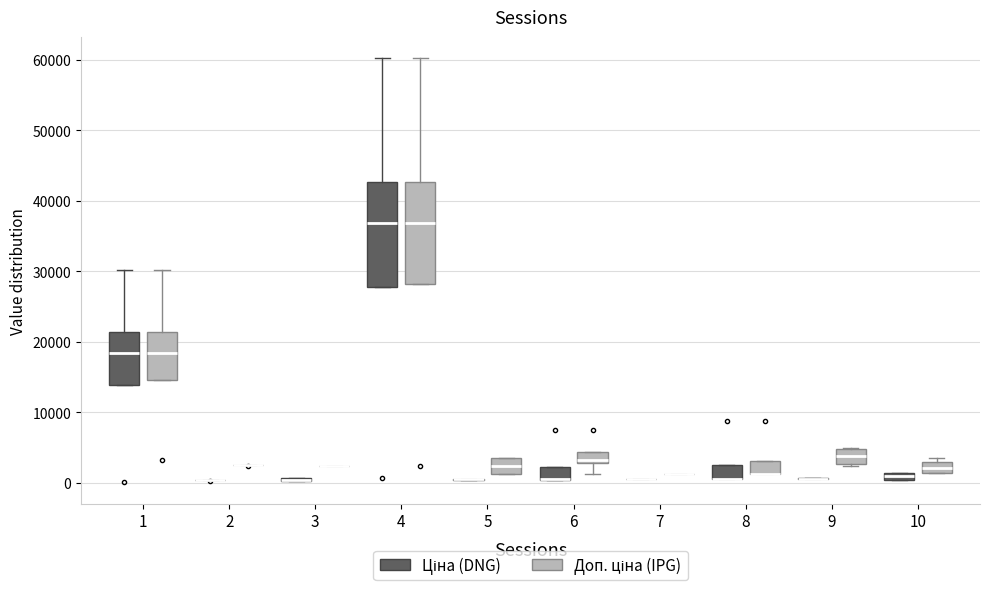

Where is the lower edge of the box for 4 (Ціна (DNG)) on the y-axis? The values are not printed on the chart, so give them approximately, as read against the axis.

28000